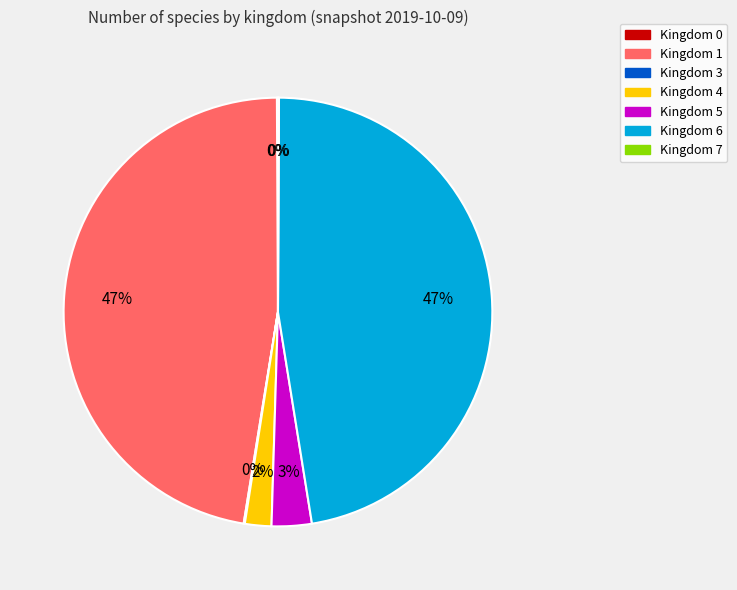

To the nearest percent, what is the difference between the largest and smallest slice percentages?

47%